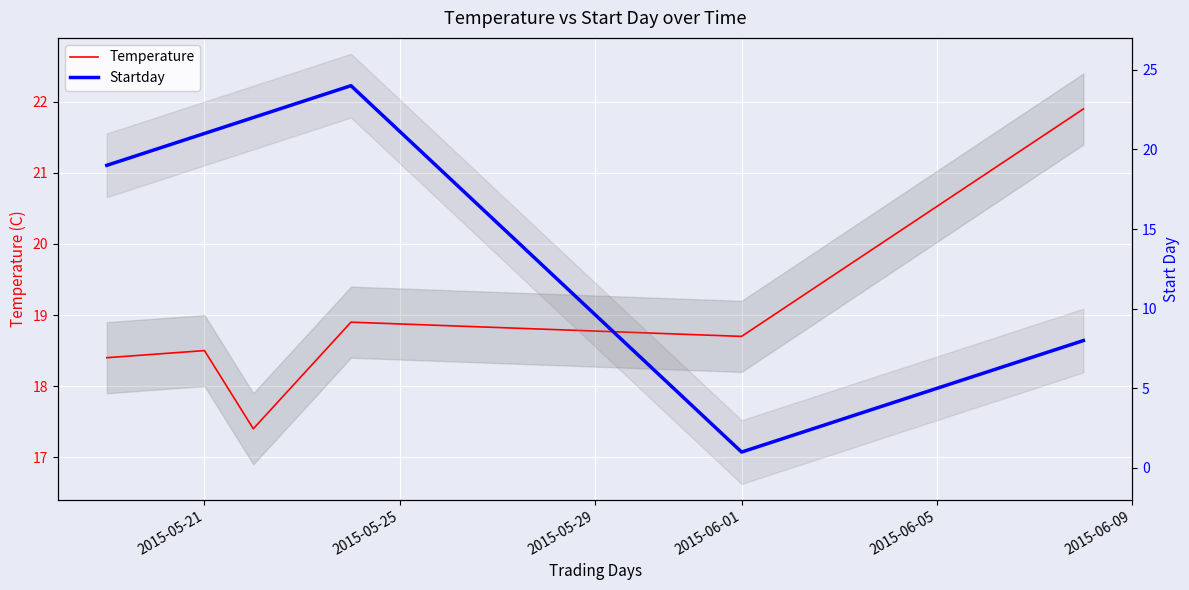

Where is Startday nearest to the value 12?

2015-06-09